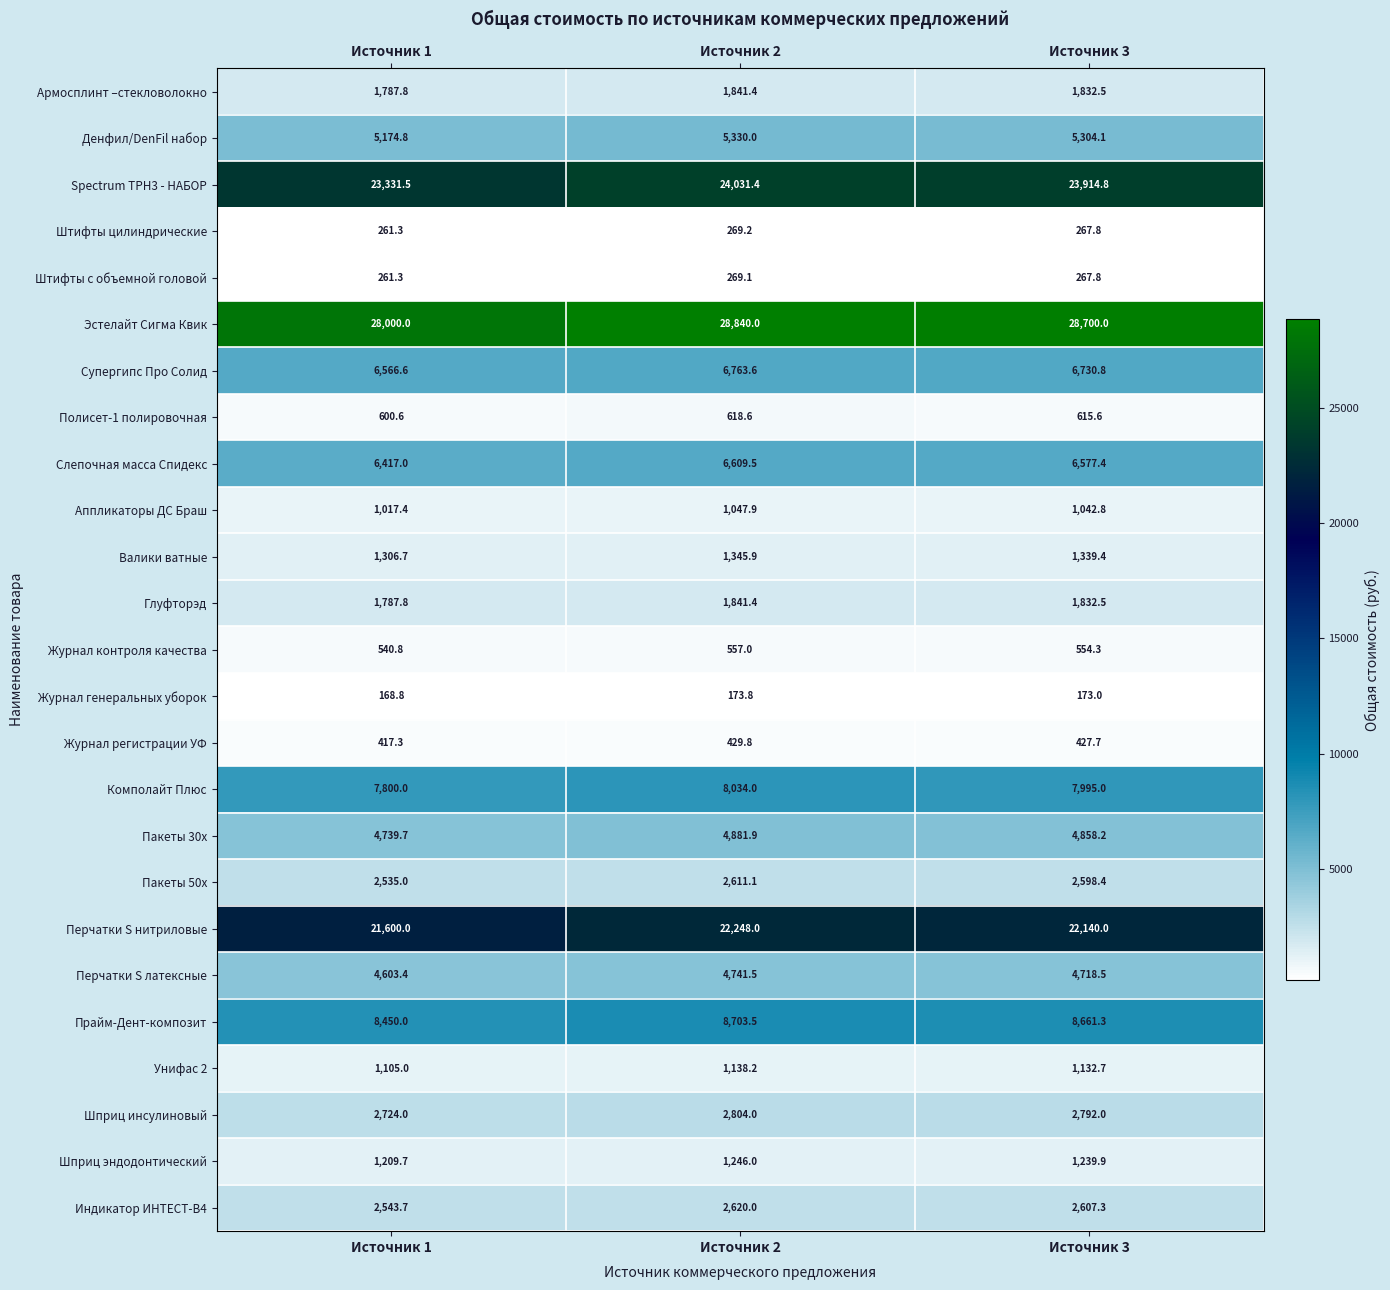

Which series has the largest total across all categories?

Эстелайт Сигма Квик